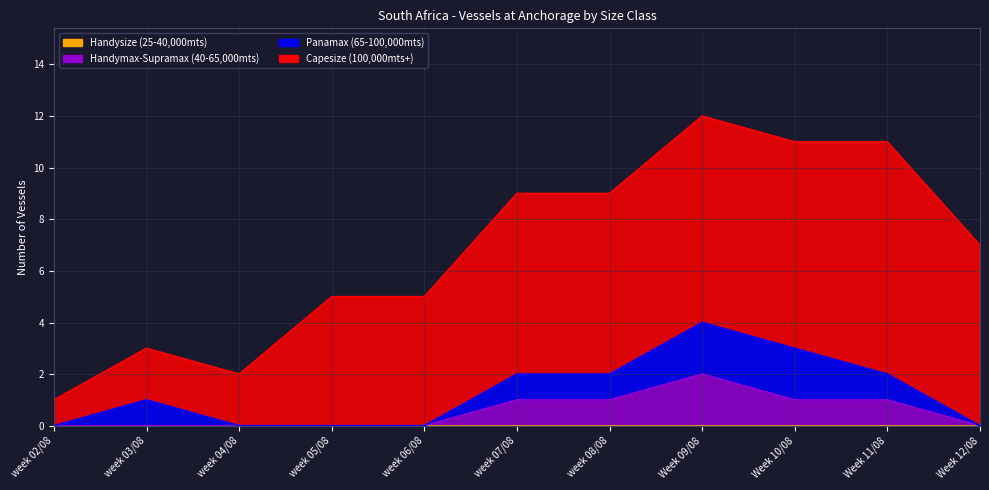

List the labels in order of Capesize (100,000mts+) value, smallest first.

week 02/08, week 03/08, week 04/08, week 05/08, week 06/08, week 07/08, week 08/08, Week 12/08, Week 09/08, Week 10/08, Week 11/08